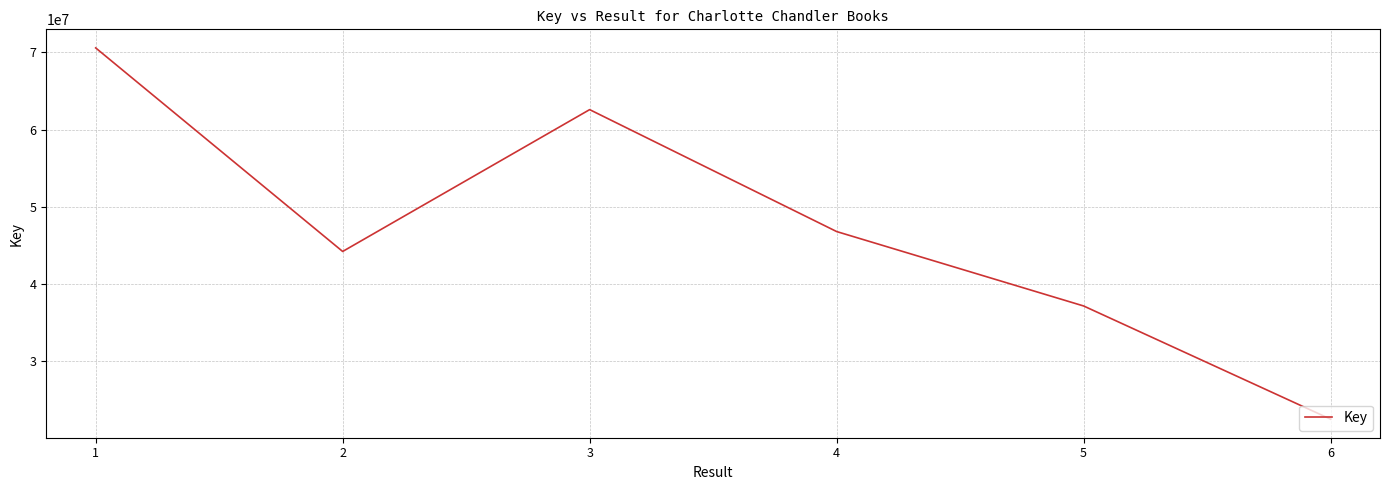

What is the greatest value displayed?

70591935